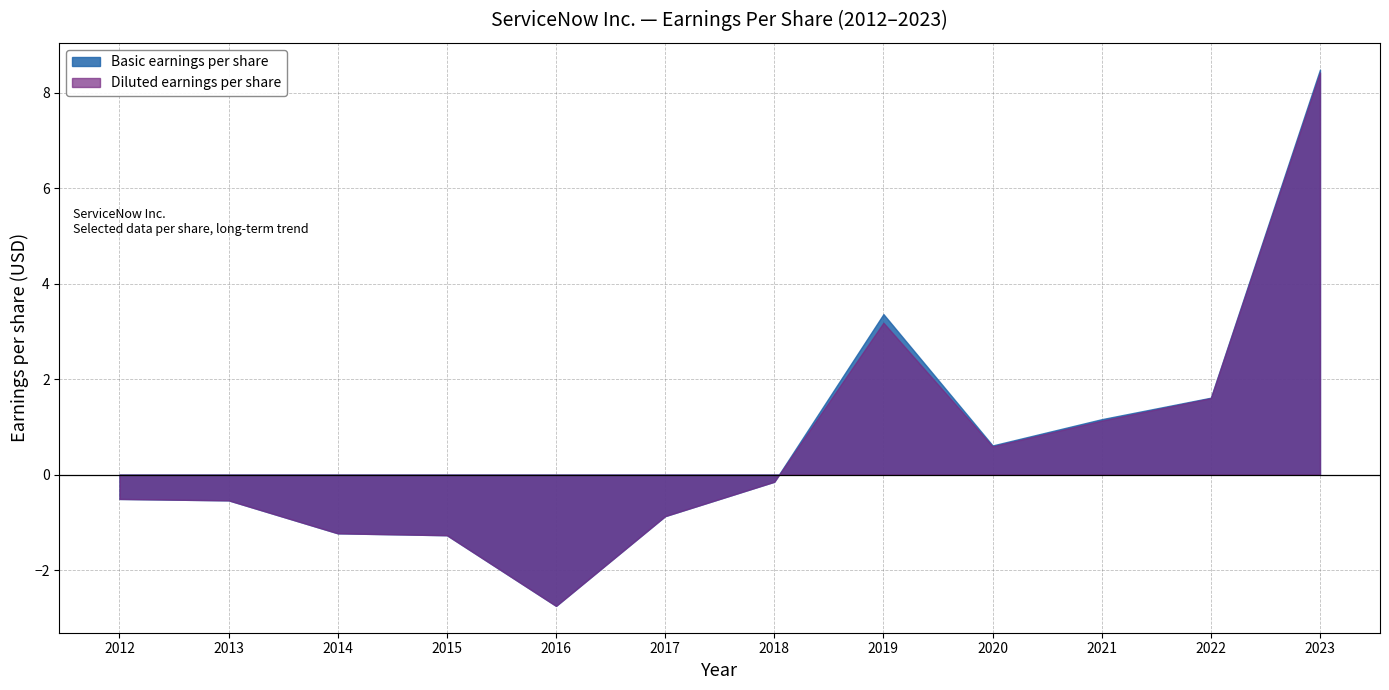

List the labels in order of Basic earnings per share value, smallest first.

2016, 2015, 2014, 2017, 2013, 2012, 2018, 2020, 2021, 2022, 2019, 2023